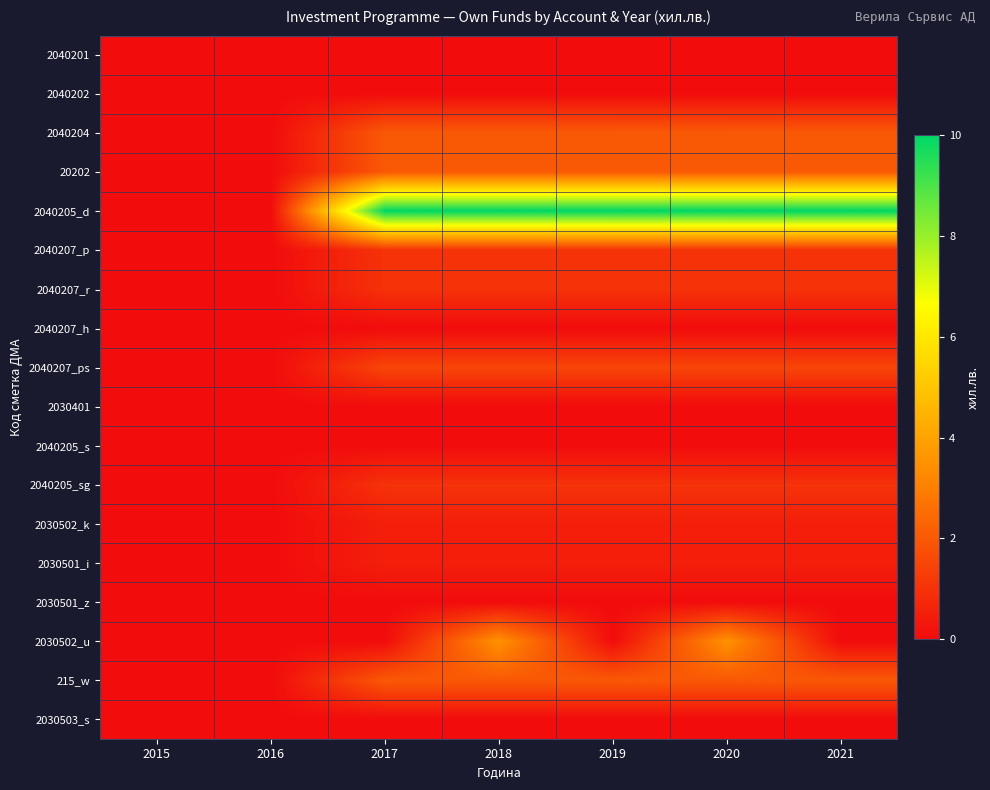

Between 2020 and 2016, which is larger?

2020